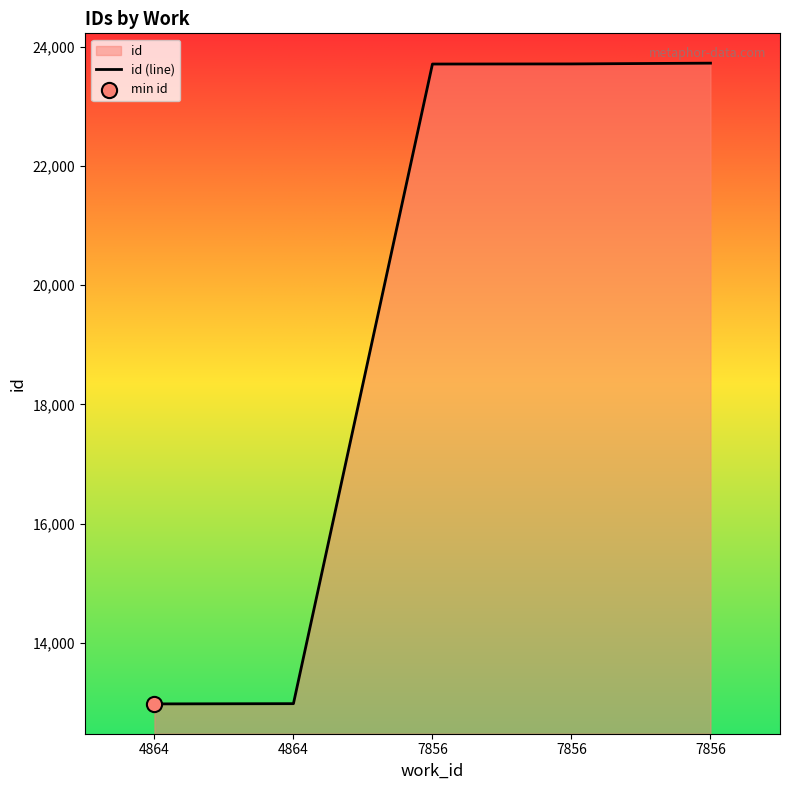

Between 7856 and 4864, which is larger?

7856